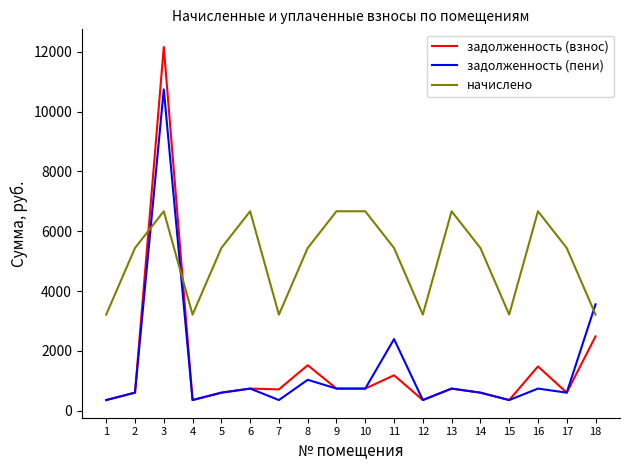

How many interior local valleys does the задолженность (пени) series have?

6